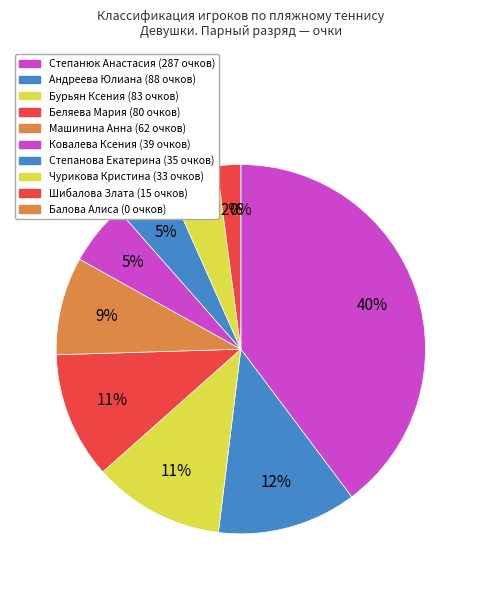

Rank the categories by value from highest to lowest.

Степанюк Анастасия, Андреева Юлиана, Бурьян Ксения, Беляева Мария, Машинина Анна, Ковалева Ксения, Степанова Екатерина, Чурикова Кристина, Шибалова Злата, Балова Алиса